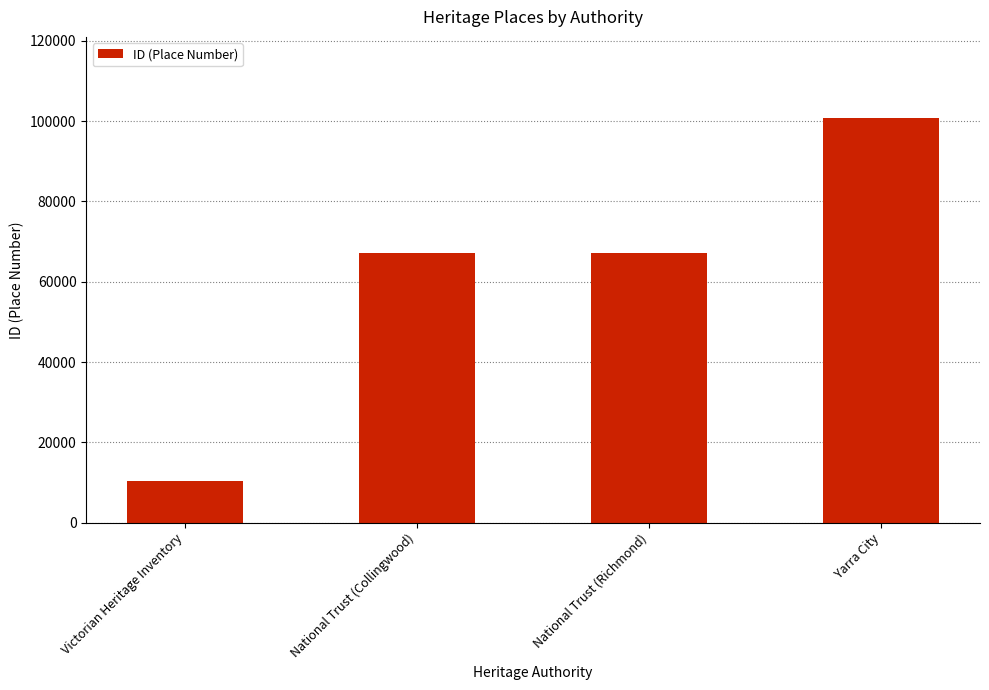

What is the smallest value displayed?

10336